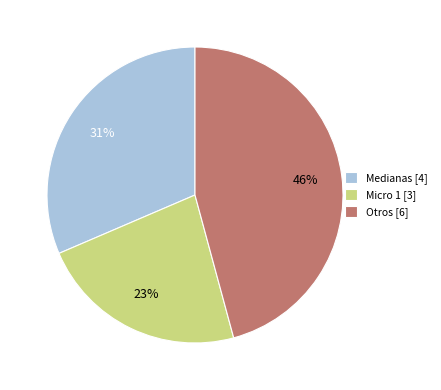

How many segments does this pie chart have?

3